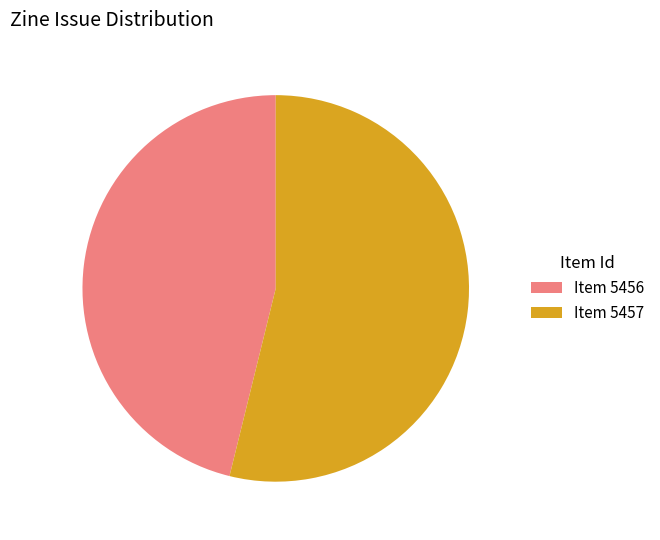

Is there a majority slice in this chart?

Yes